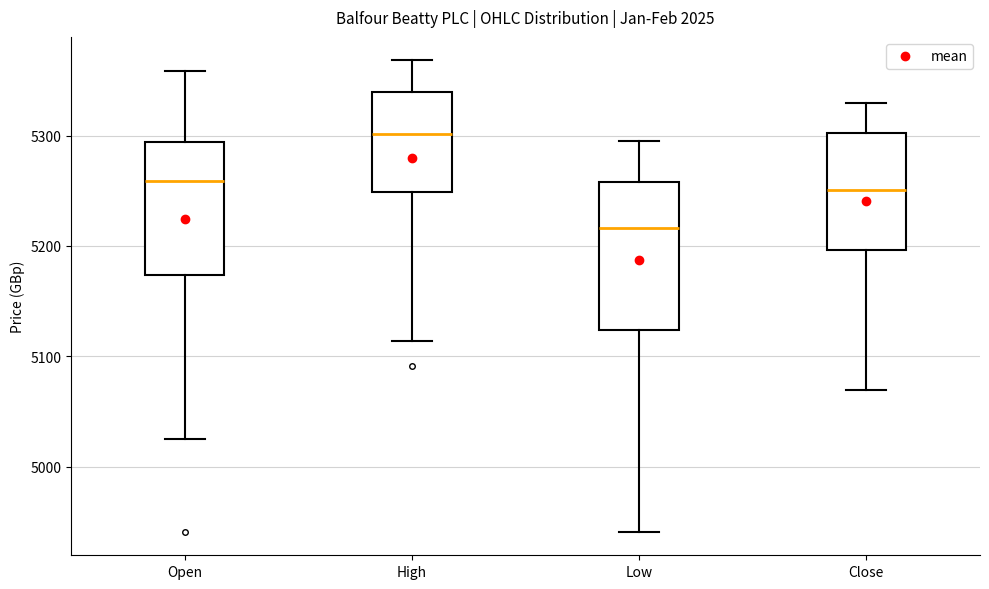

Which box has the lowest median line?

Low